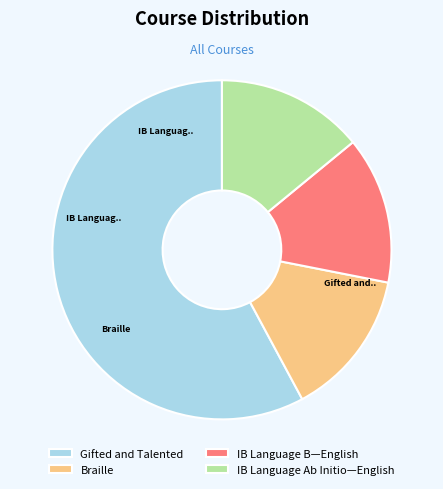

To the nearest percent, what is the average slice percentage?

25%